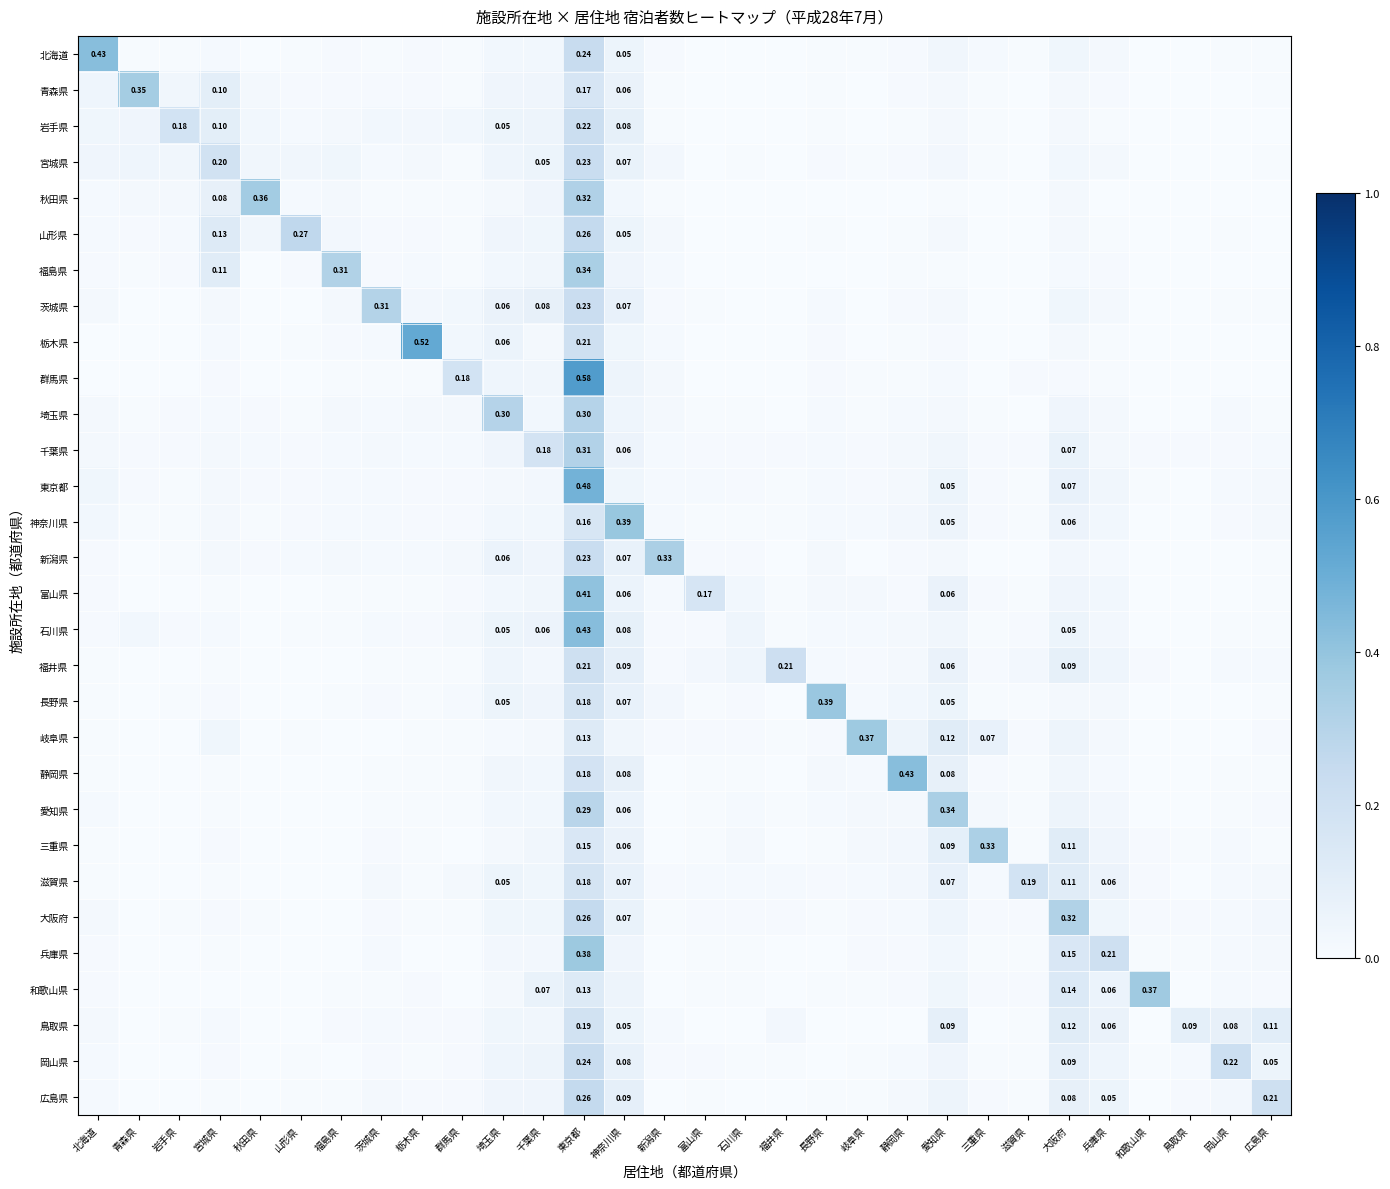

What is the difference between the second highest and minimum values in the 大阪府 series?

0.3